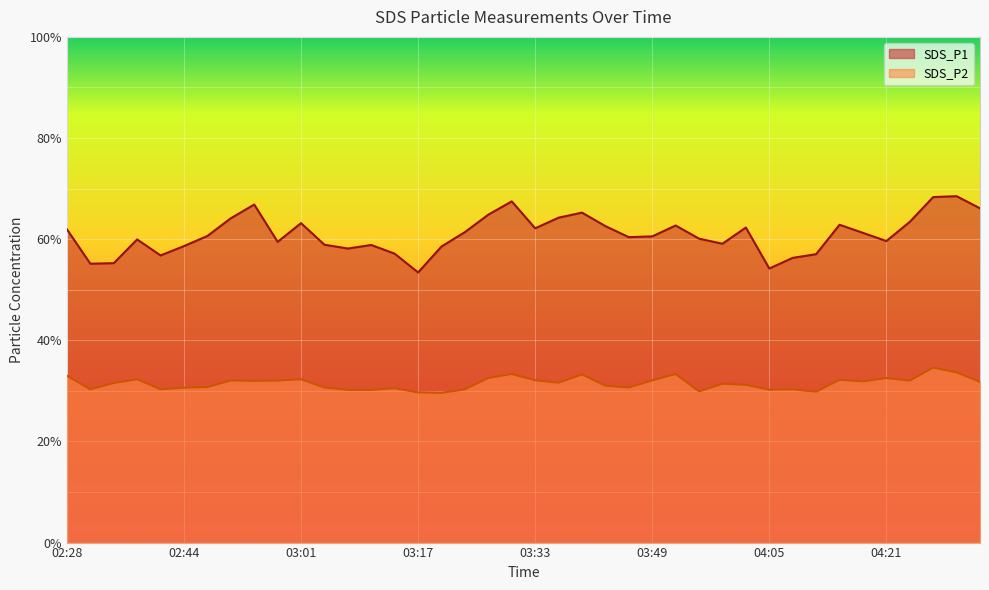

True or false: SDS_P1 has more than 2 points higher than both neighbors.

True